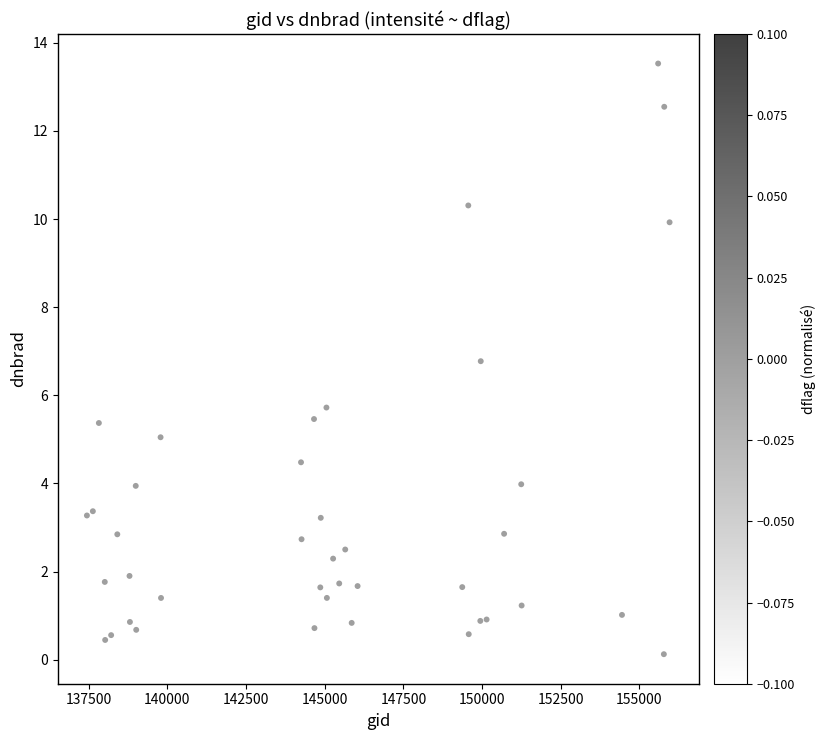

What Y value in the scatter plot is closest to 6?

5.7